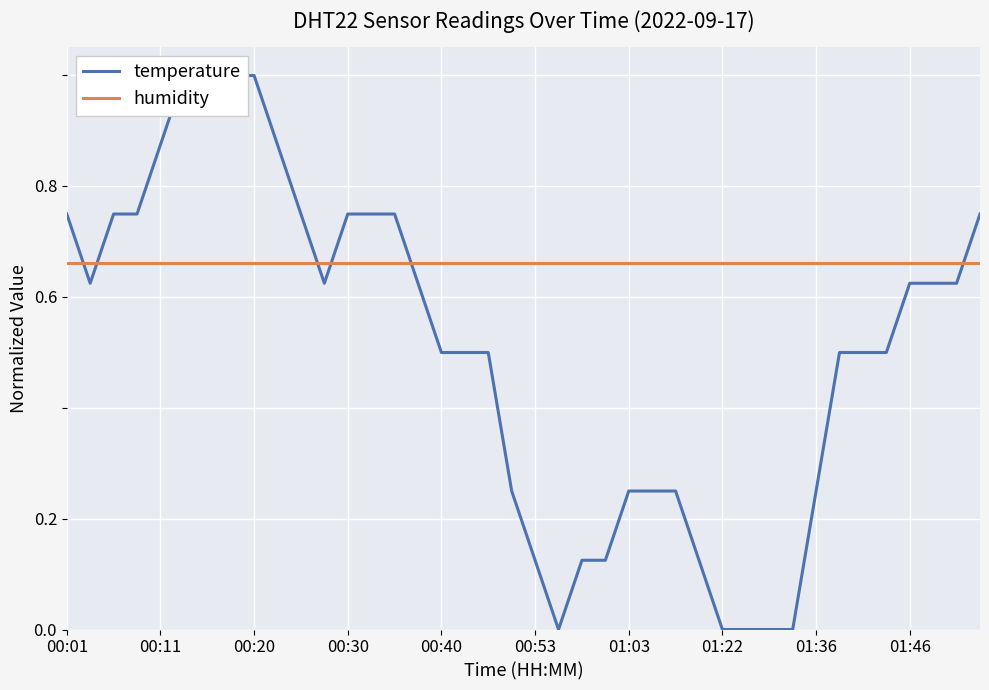

True or false: humidity has a value of 0.2 at 30.

False